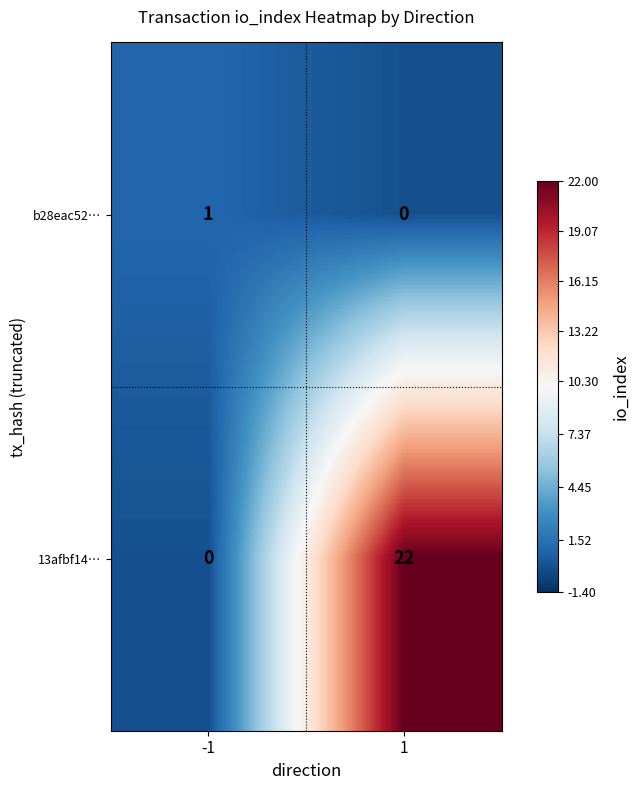

Reading left to right, list all the values displayed in this chart.

b28eac52…: -1=1	1=0
13afbf14…: -1=0	1=22